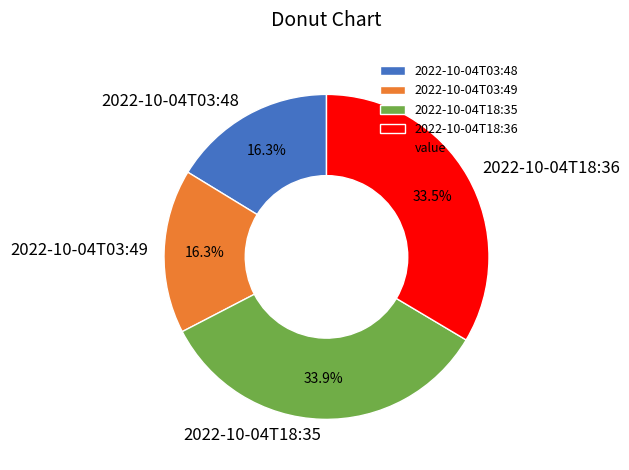

To the nearest percent, what percentage of the pie is 2022-10-04T03:49?

16%